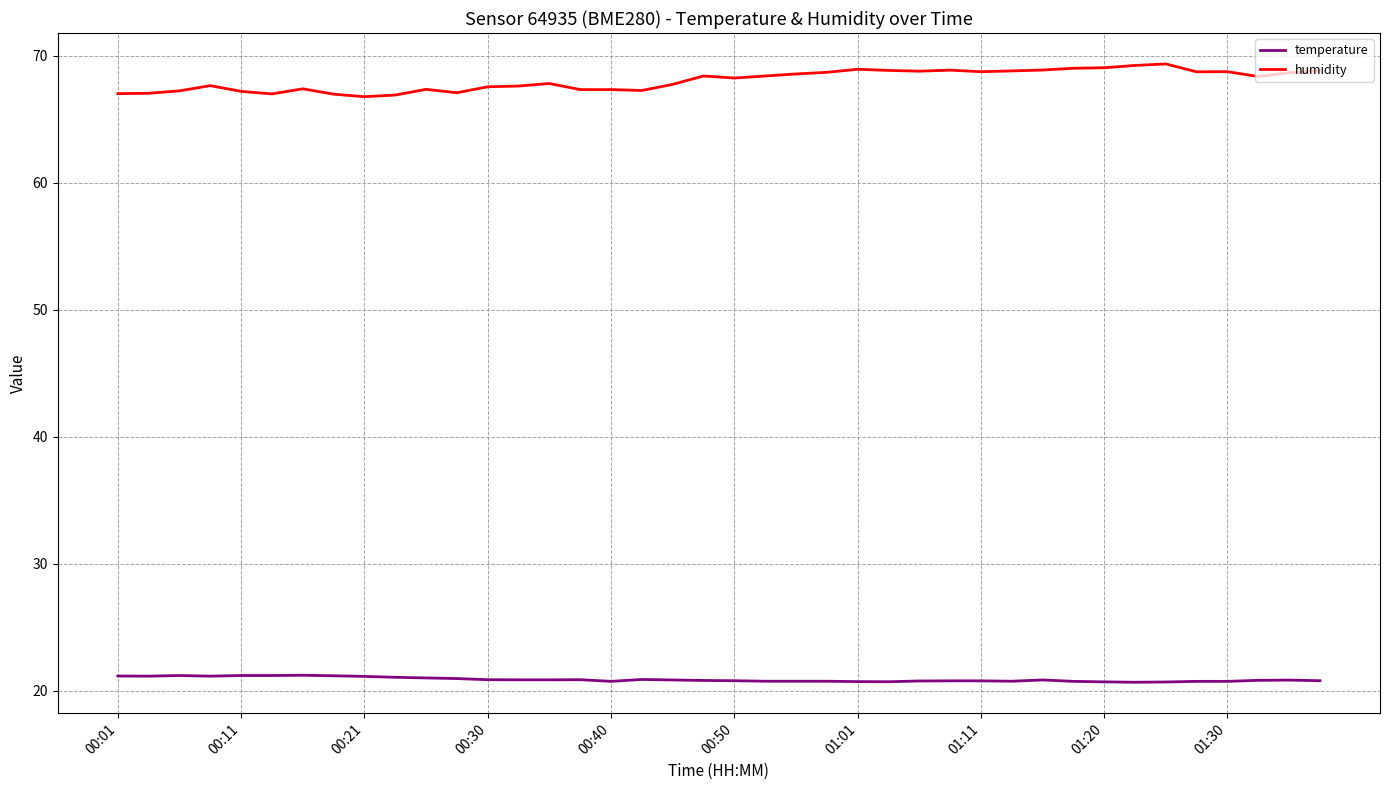

Rank the series by their average value, from highest to lowest.

humidity, temperature